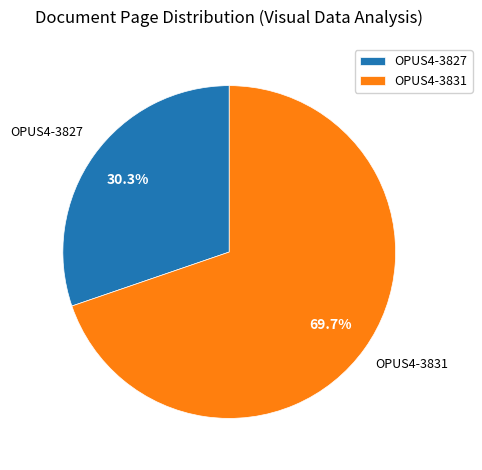

Does any single category account for the majority?

Yes